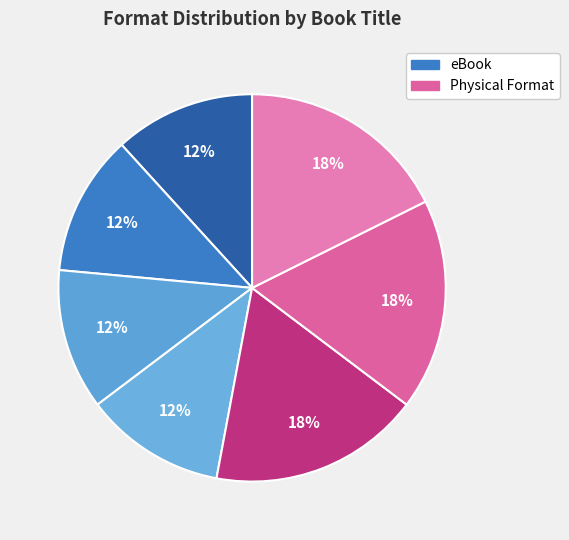

How many slices are in this pie chart?

7